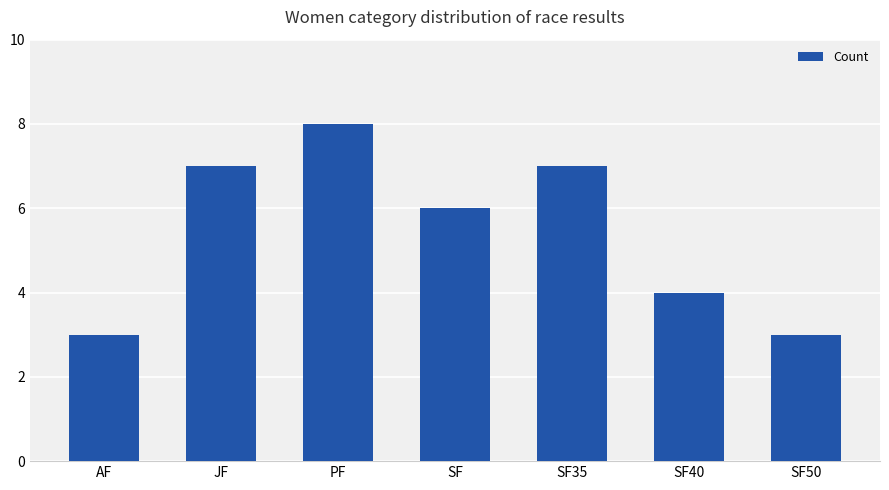

At which label does the data first exceed 6?

JF